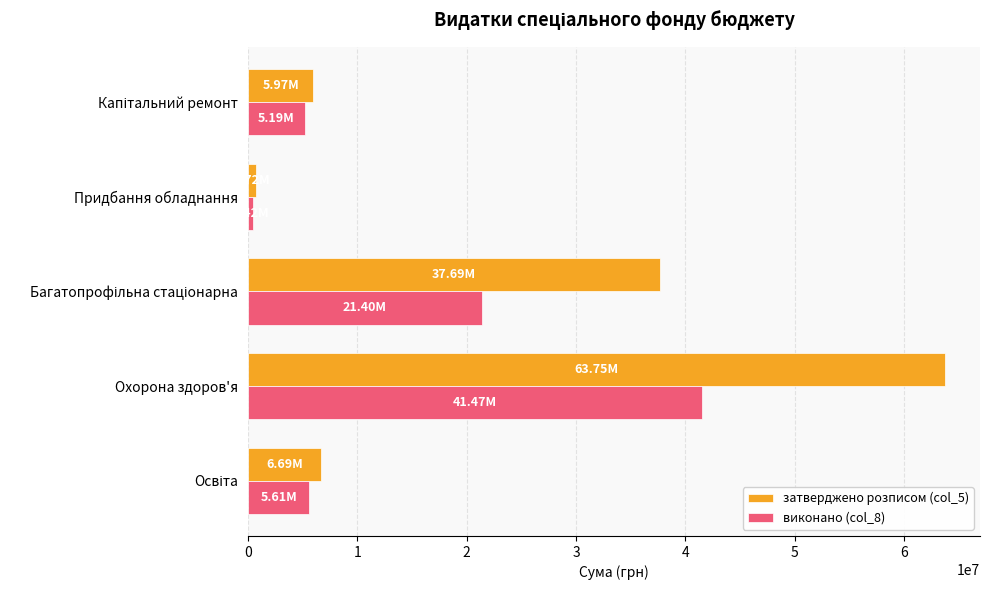

Which category has the highest value in the затверджено розписом (col_5) series?

Охорона здоров'я